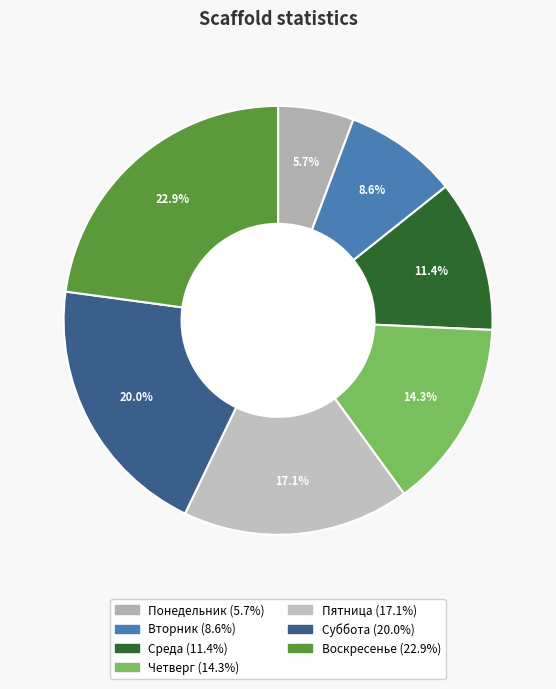

What is the change in value from Понедельник to Воскресенье?

+6